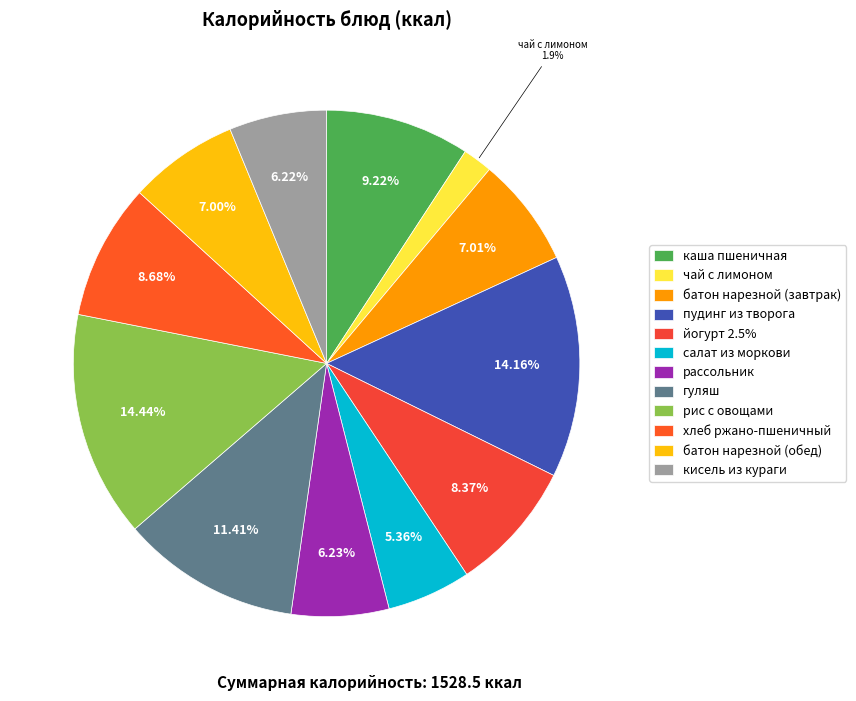

What is the smallest slice in the pie chart?

чай с лимоном